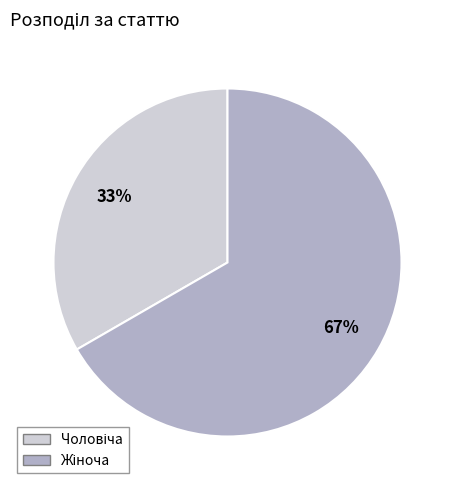

Is there a majority slice in this chart?

Yes